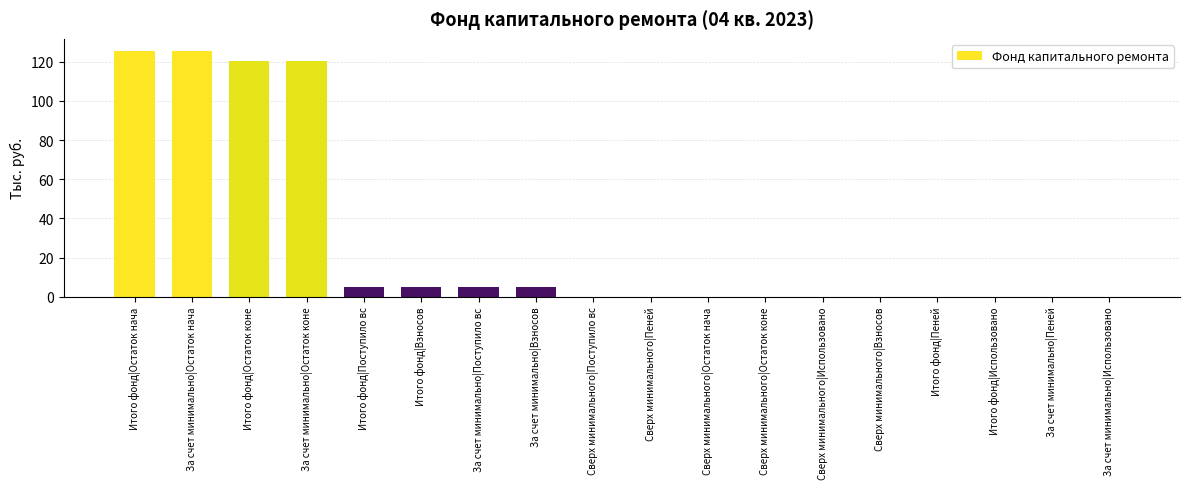

What is the greatest value displayed?

125.5